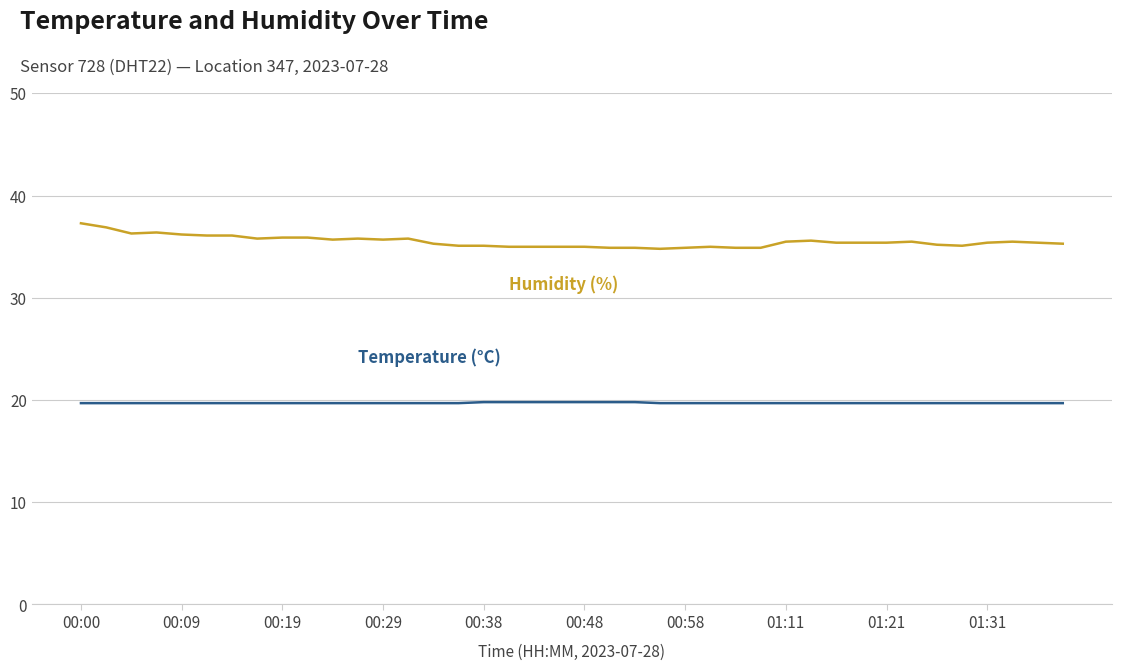

What is the maximum value shown in the chart?

37.3